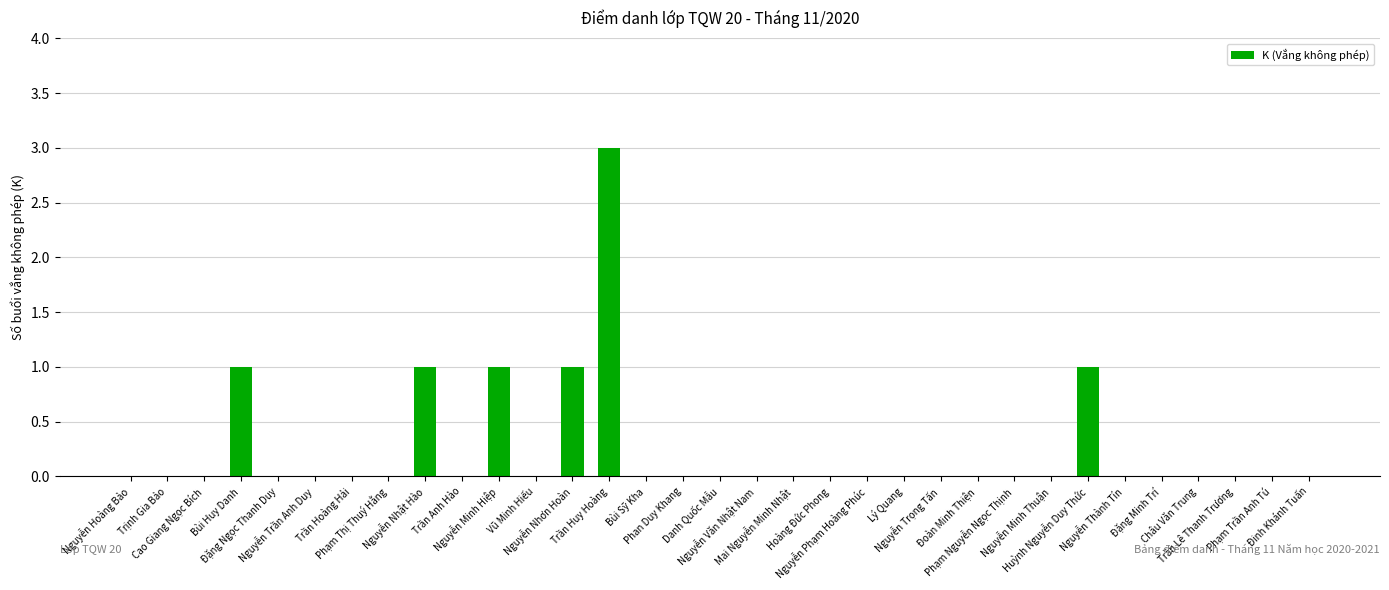

Is it true that the value at Đoàn Minh Thiện is 0?

True